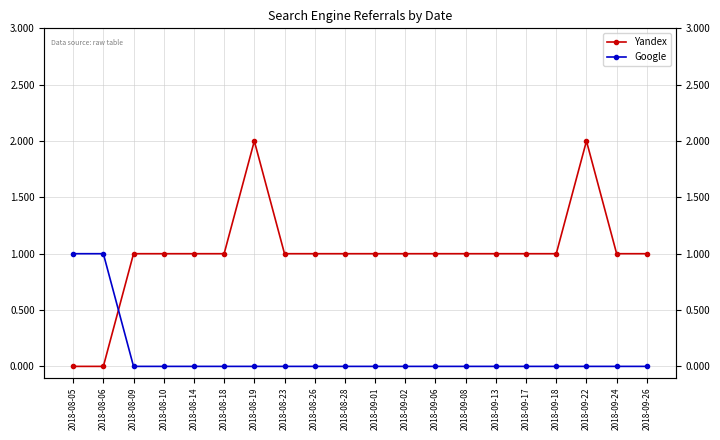

How many Google values are between 0 and 1?

20